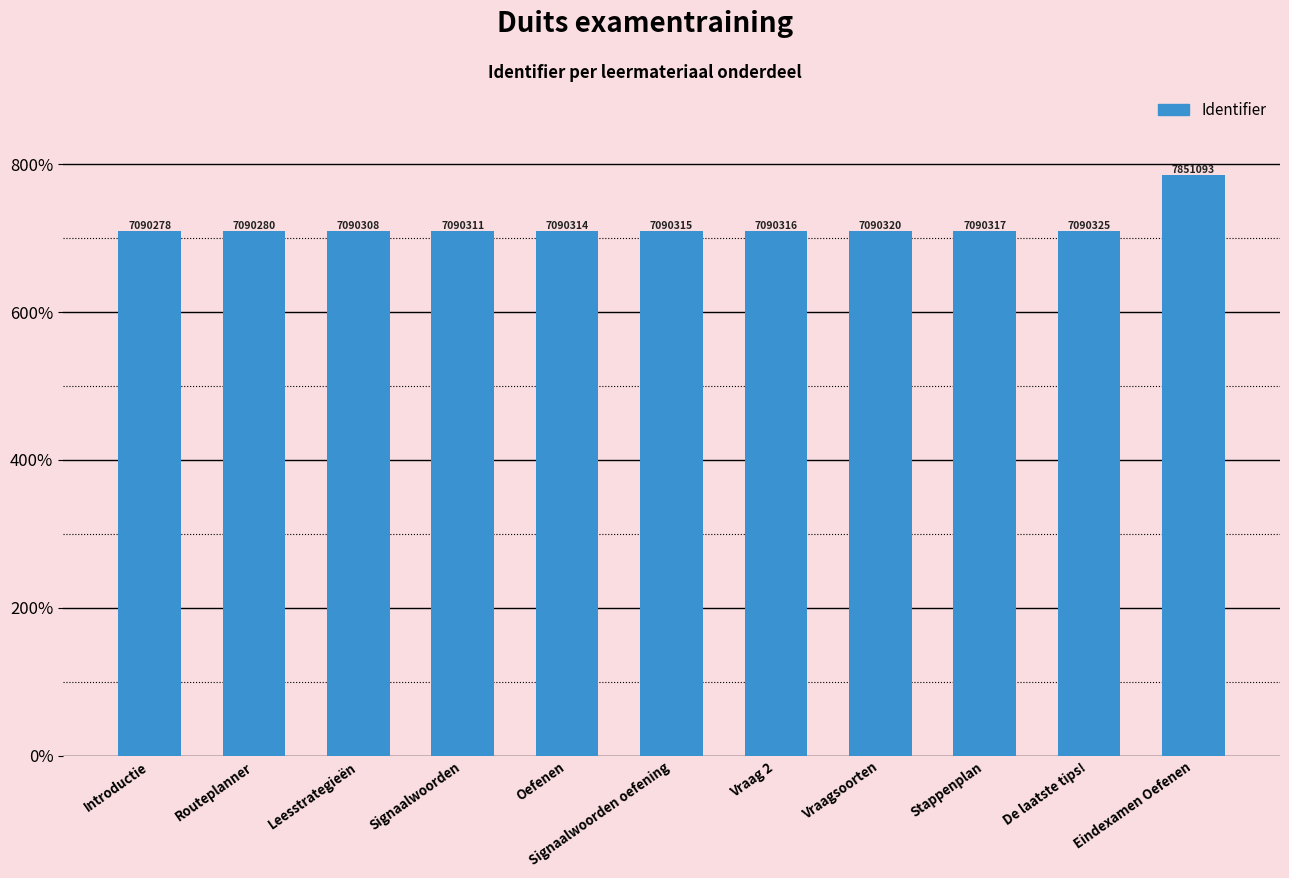

What is the label of the 4th bar from the right?

Vraagsoorten